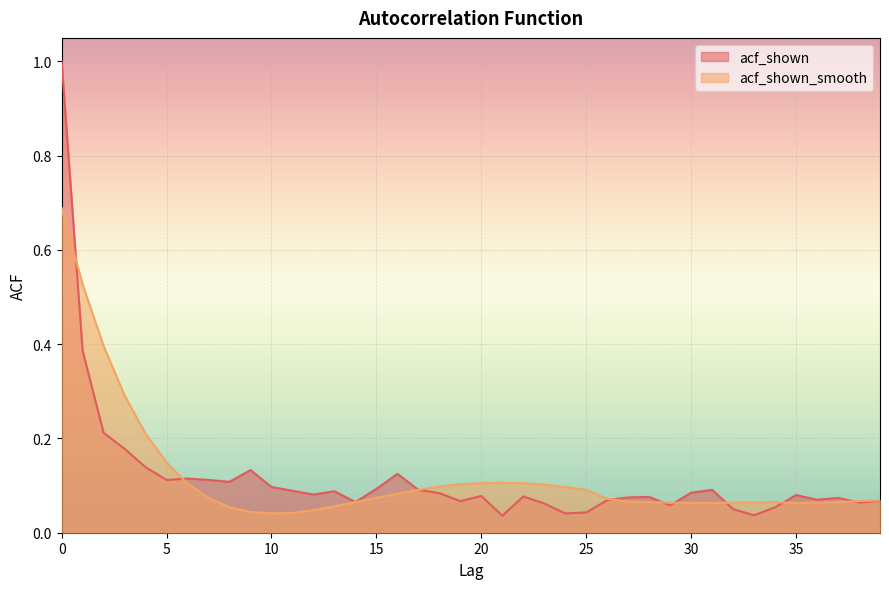

What is the difference between the second highest and minimum values in the acf_shown_smooth series?

0.5